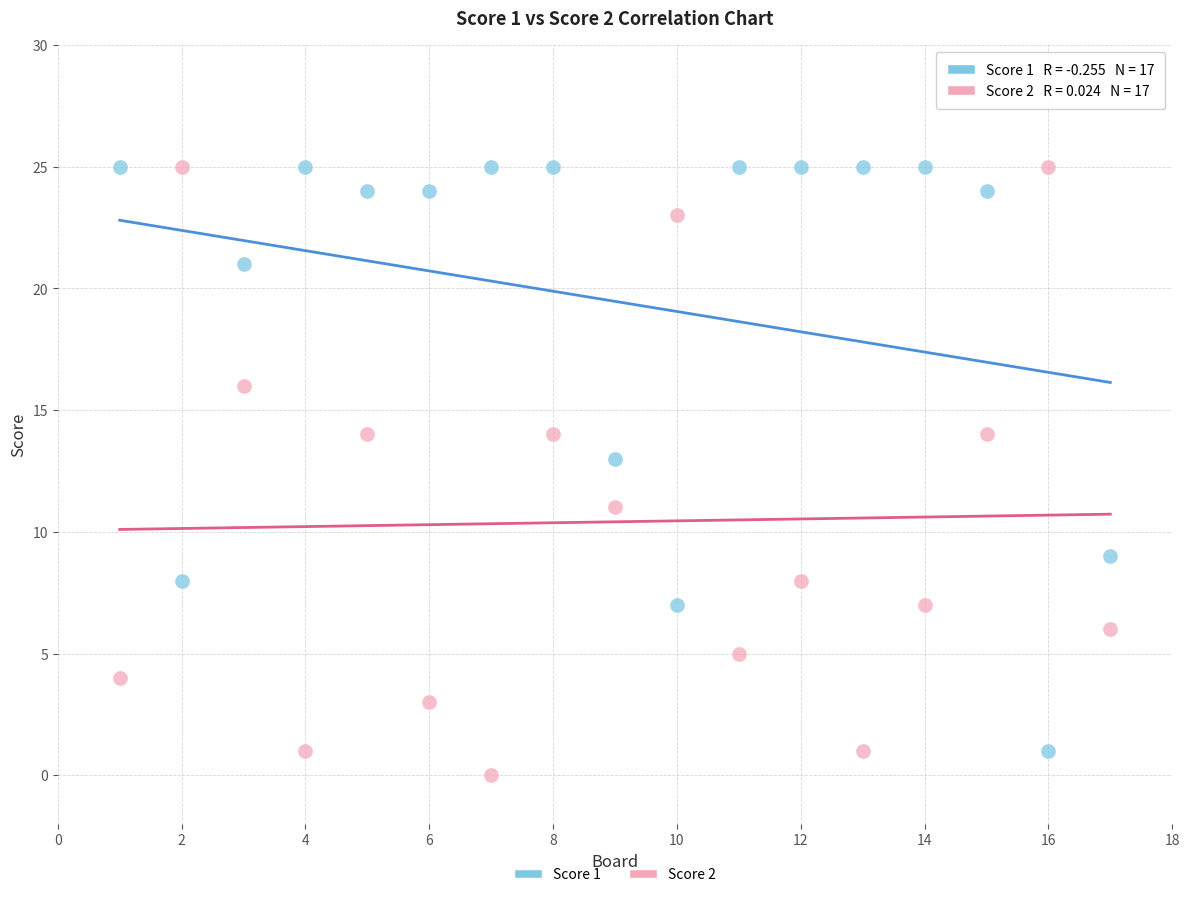

Which series reaches the minimum Y coordinate?

Score 2